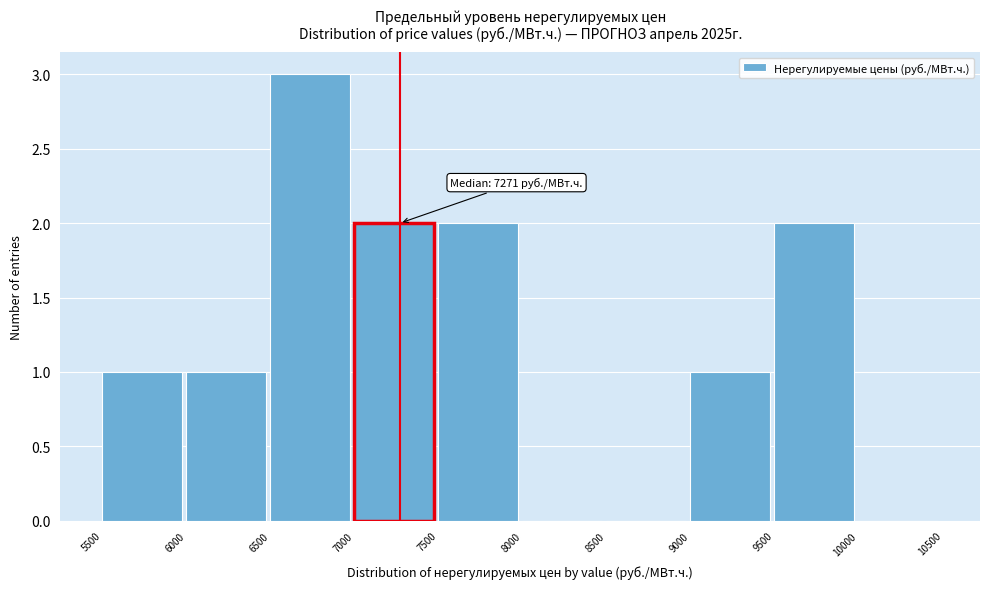

Which range on the x-axis has the tallest bar?

6500 to 7000